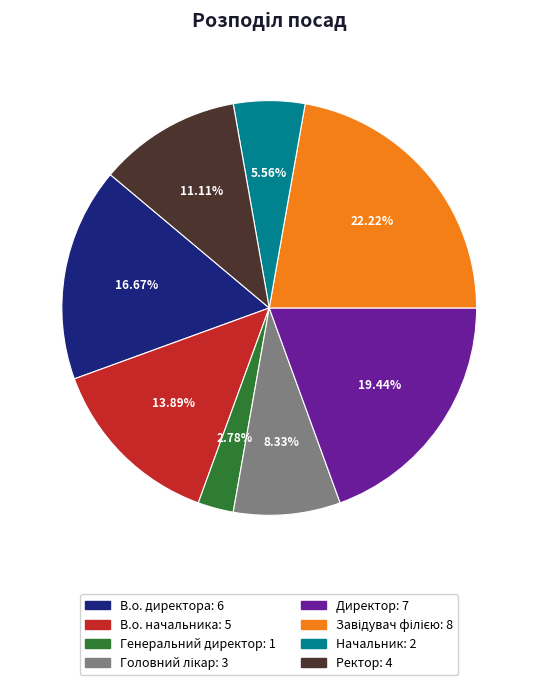

Which has a higher value, Генеральний директор or В.о. директора?

В.о. директора